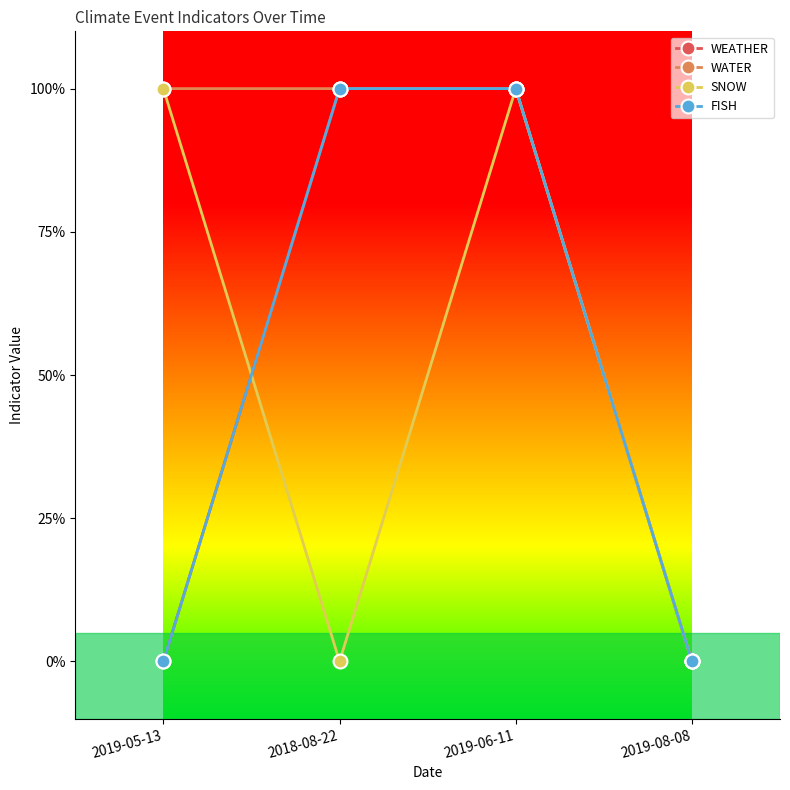

Which series has the widest spread of values?

WEATHER